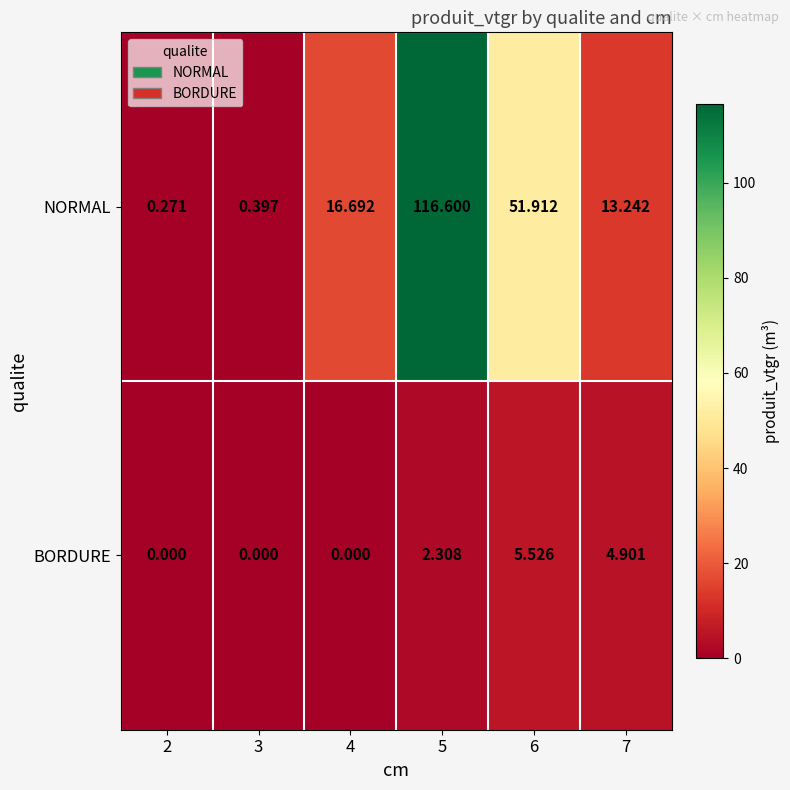

Which series has the largest range (max minus min)?

NORMAL